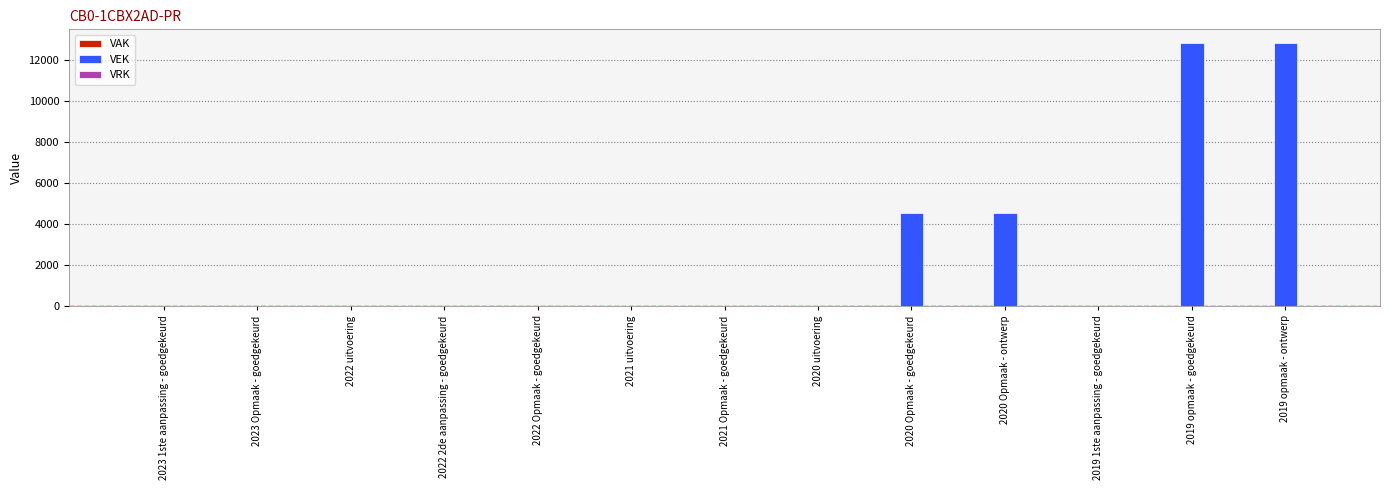

Which has a higher value, 2019 1ste aanpassing - goedgekeurd or 2020 Opmaak - goedgekeurd?

2020 Opmaak - goedgekeurd